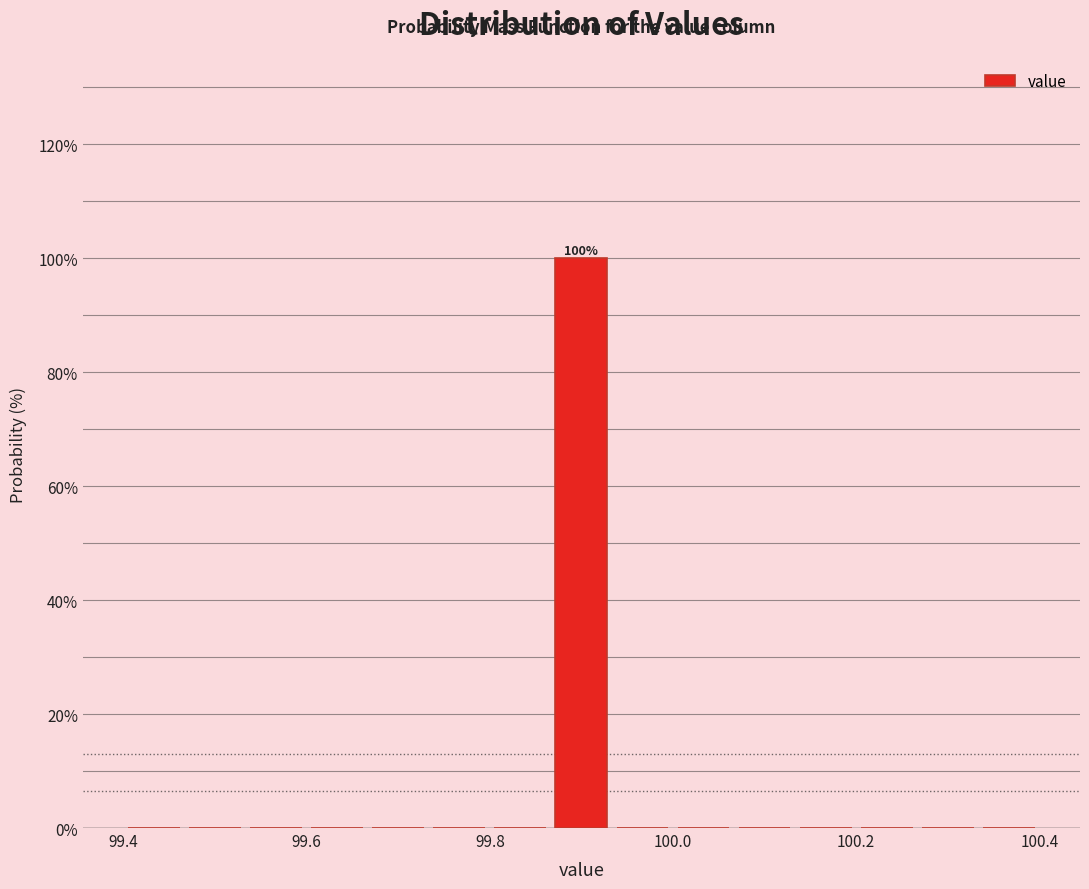

Around what value on the x-axis is the tallest bar? Give the approximate position of its centre, as read against the axis.

99.90